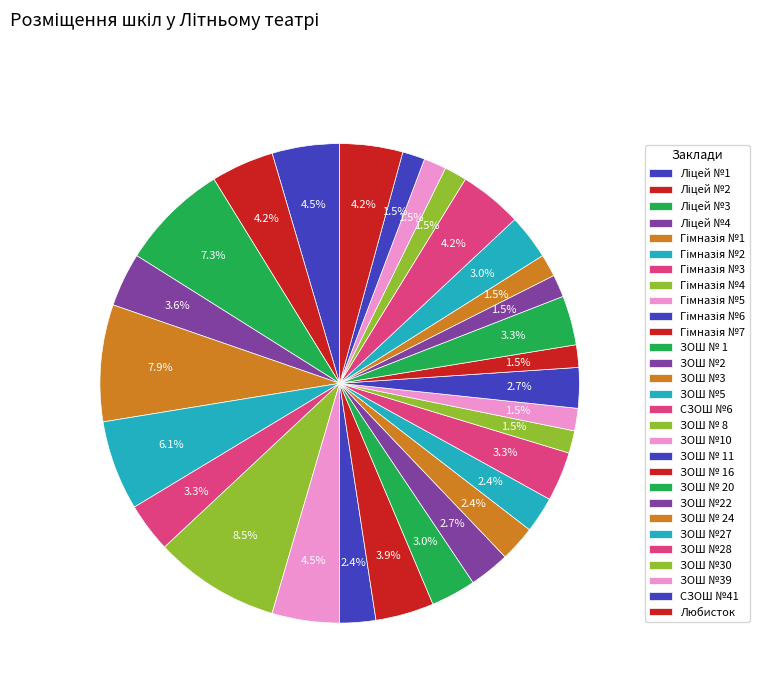

How many slices are in this pie chart?

29